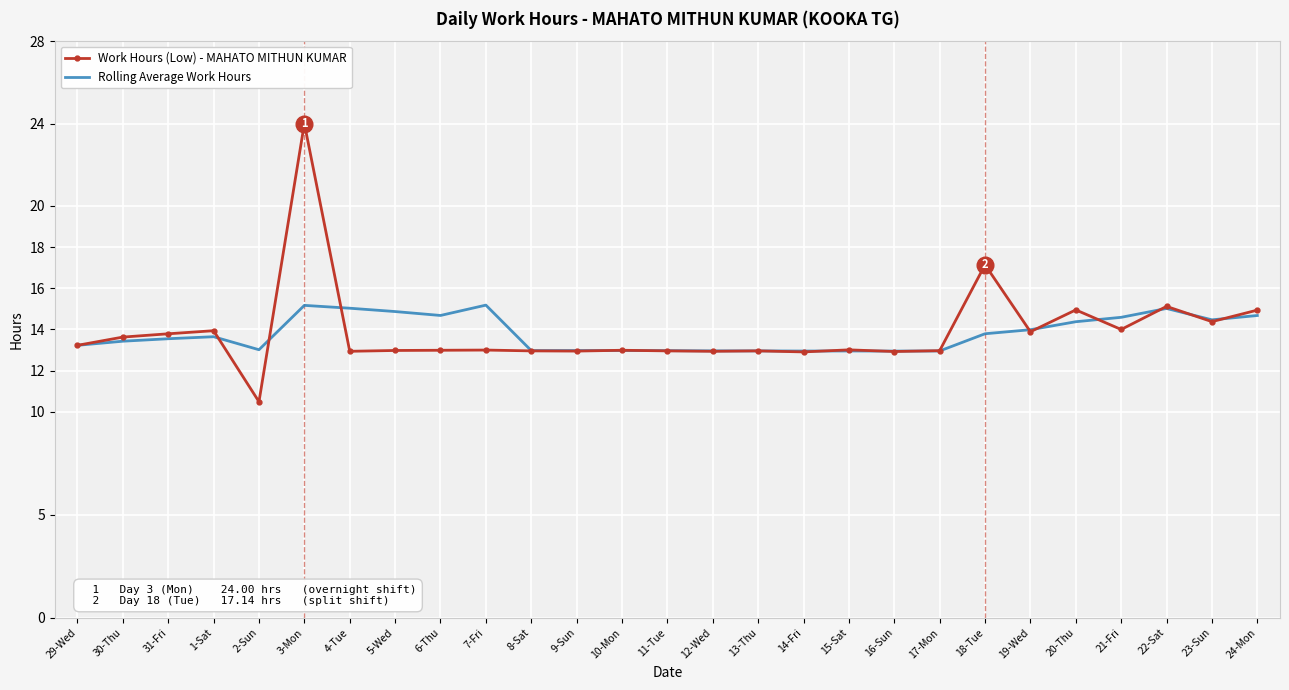

How many distinct data groups are displayed?

2